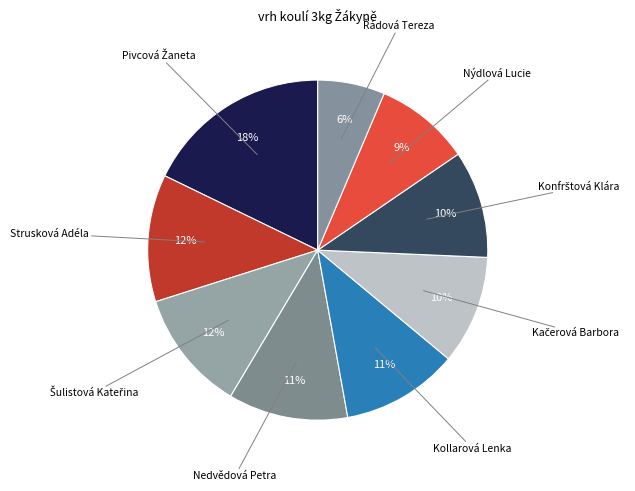

How many slices are in this pie chart?

9